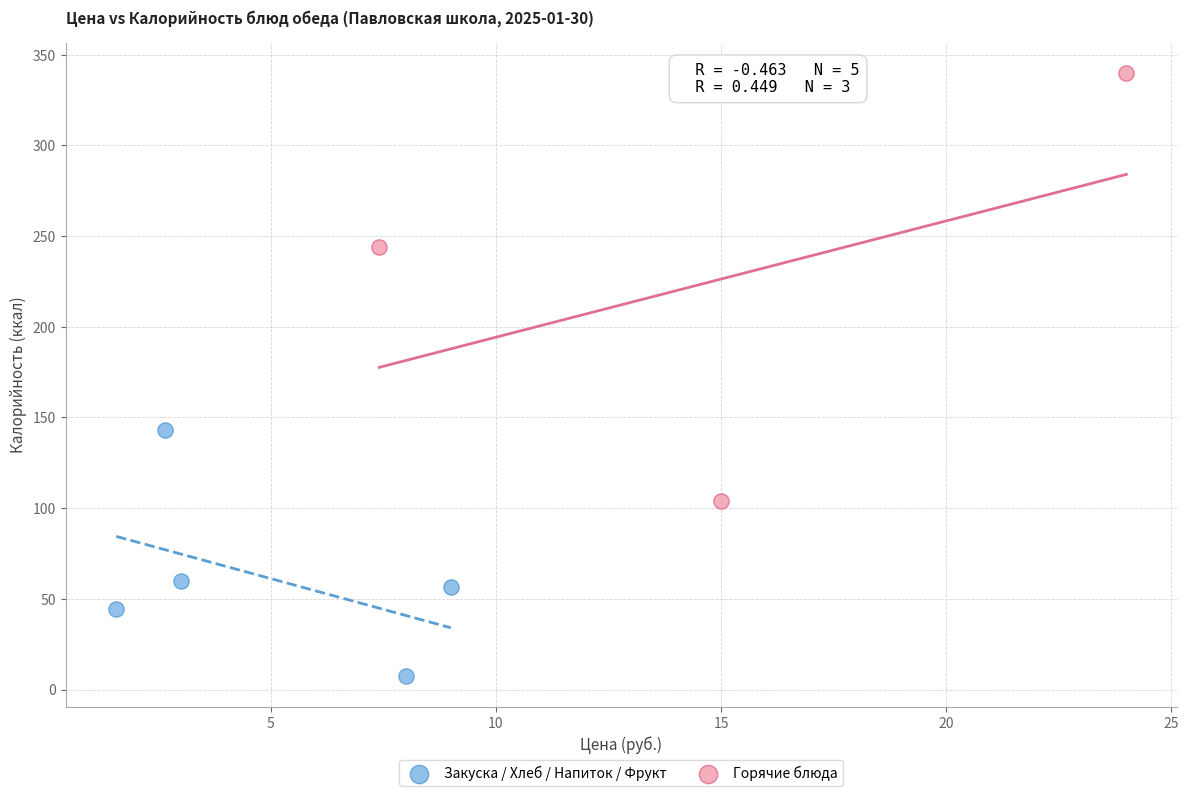

Which series reaches the minimum Y coordinate?

Закуска / Хлеб / Напиток / Фрукт